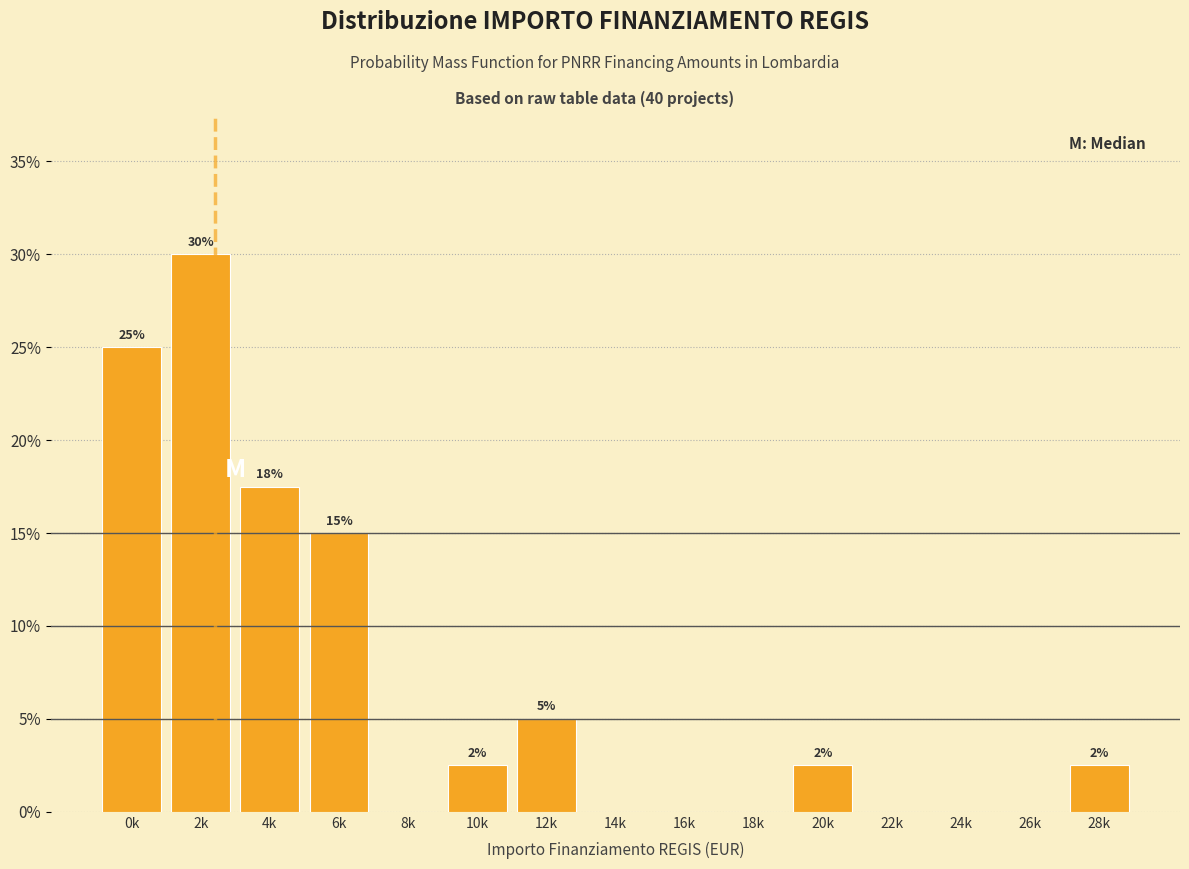

Which label corresponds to the largest value in the chart?

2k